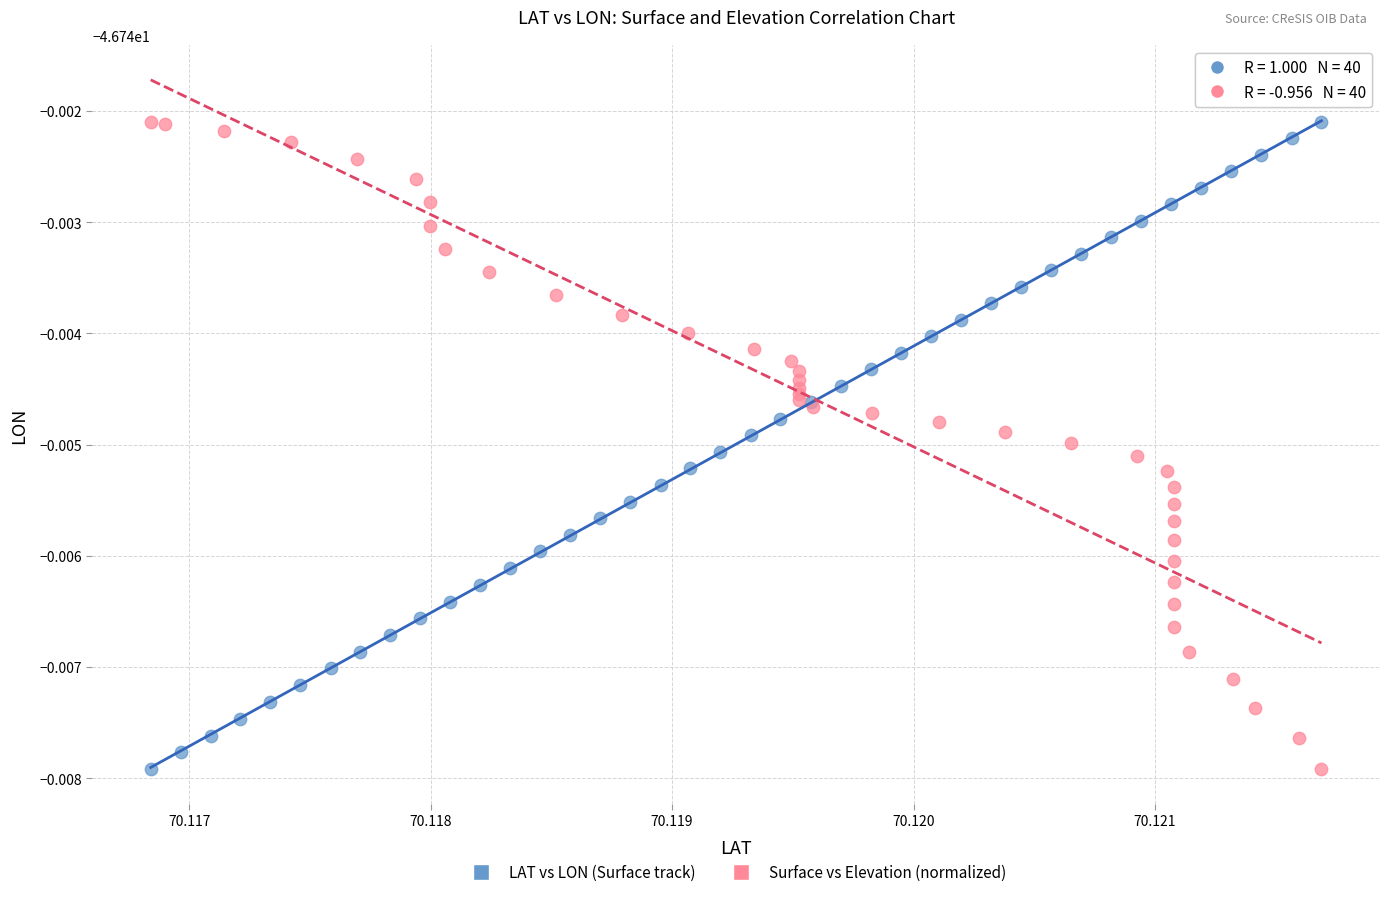

What are all the series names shown in the legend?

LAT vs LON (Surface track), Surface vs Elevation (normalized)